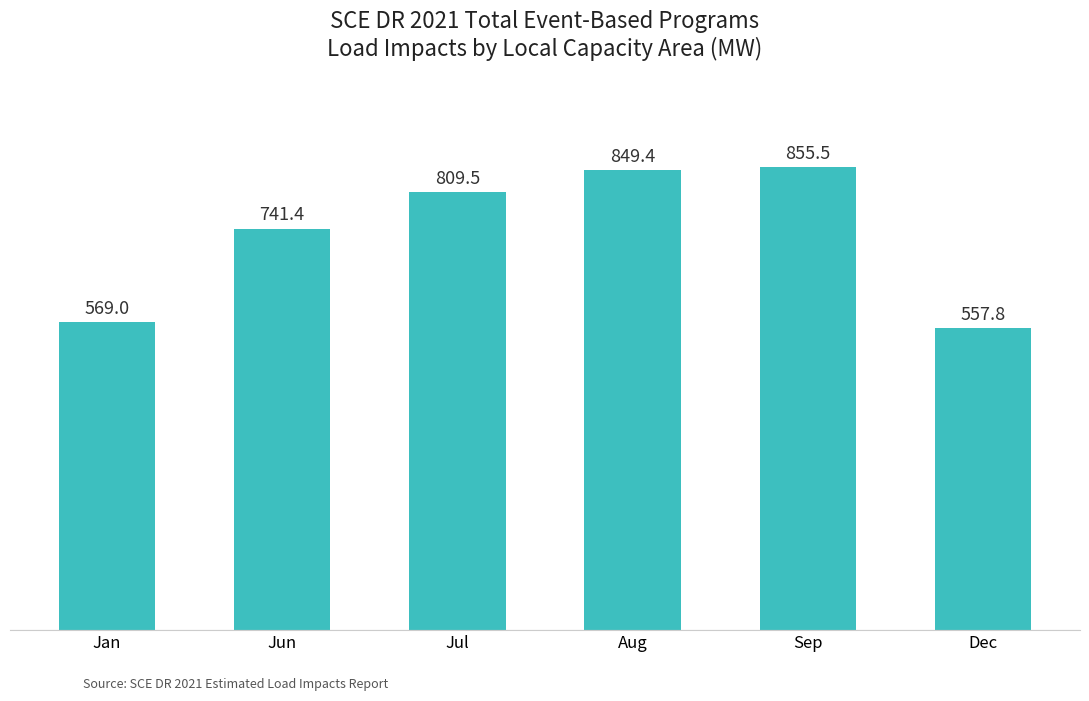

Reading left to right, list all the values displayed in this chart.

569.0	741.4	809.5	849.4	855.5	557.8